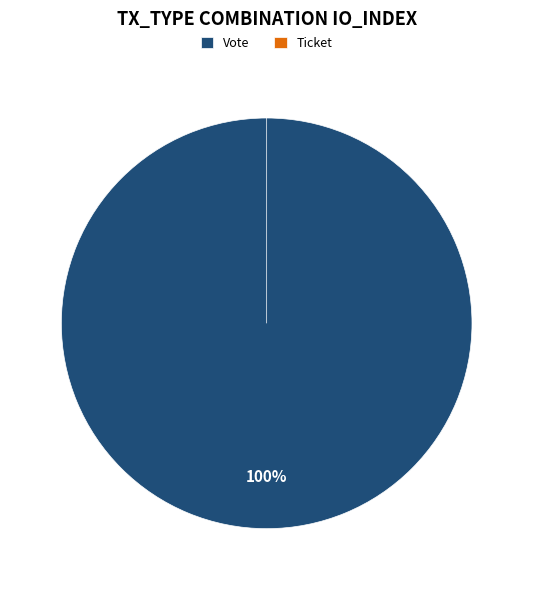

Which category has the biggest portion of the pie?

Vote